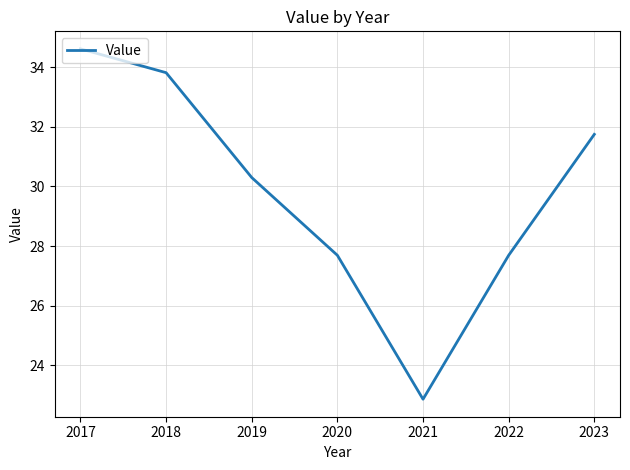

How many values are below 30?

3